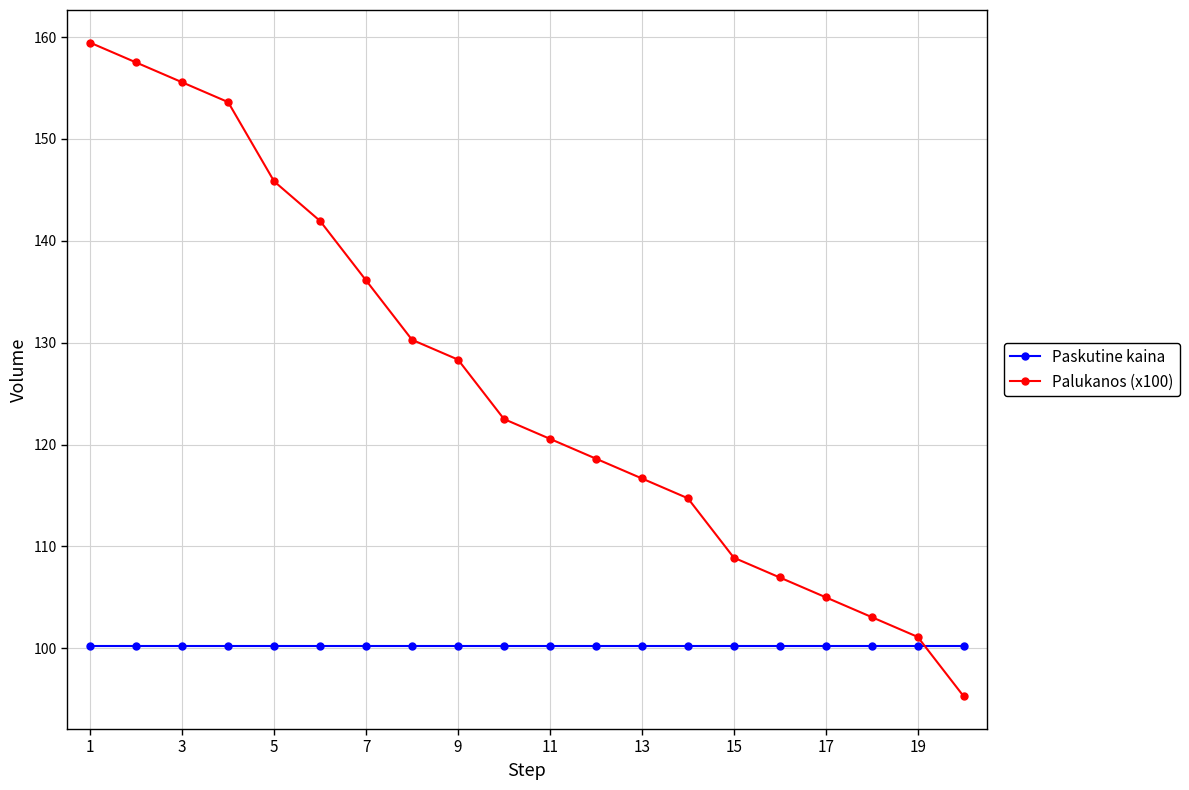

What is the average value of the Paskutine kaina series?

100.2